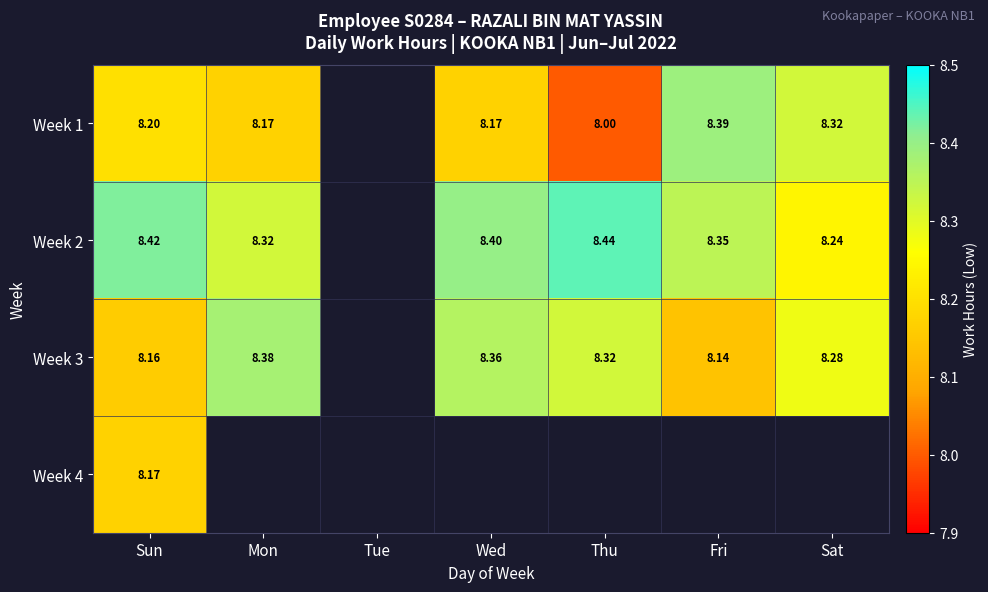

At how many categories does at least one series exceed 8?

6